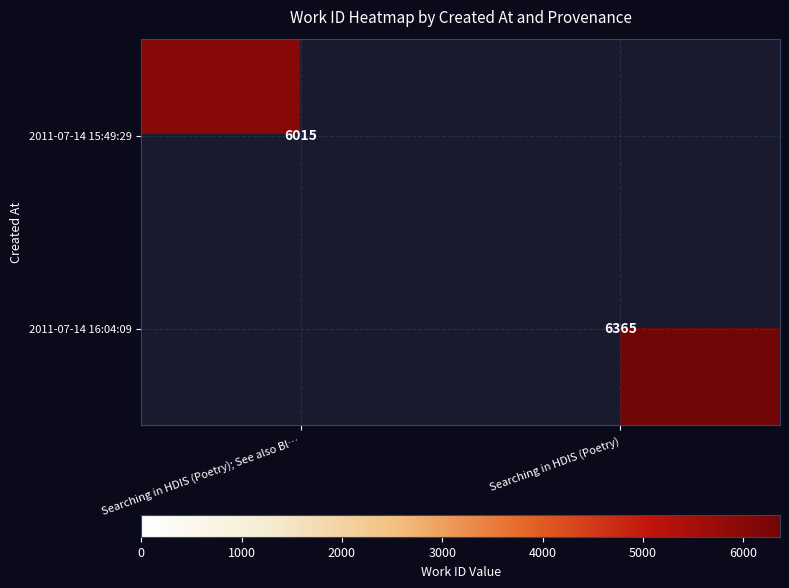

True or false: 2011-07-14 16:04:09 has a value of 6365 at Searching in HDIS (Poetry).

True